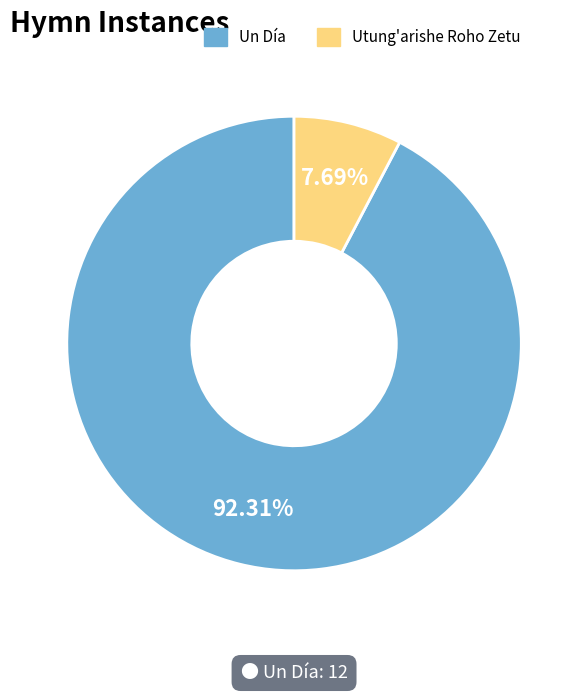

How much of the chart is everything except Utung'arishe Roho Zetu?

92.3%